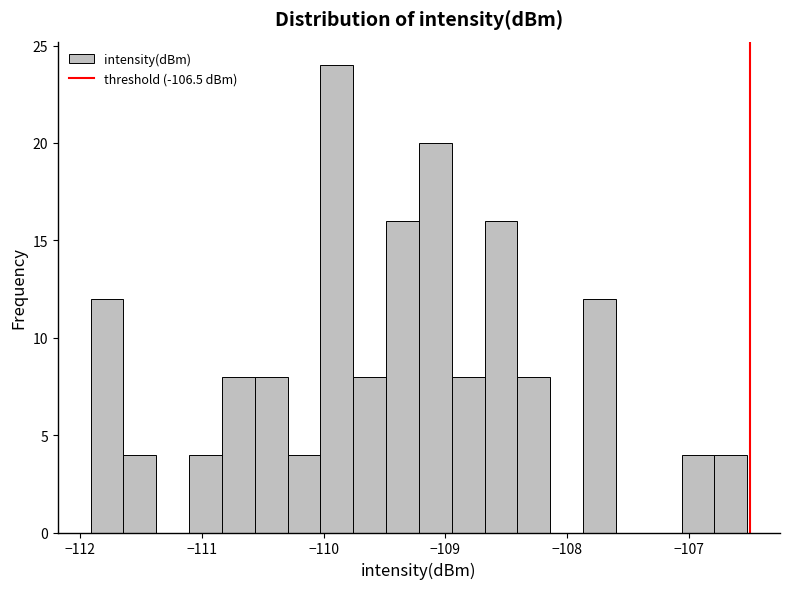

Around what value on the x-axis is the tallest bar? Give the approximate position of its centre, as read against the axis.

-109.9